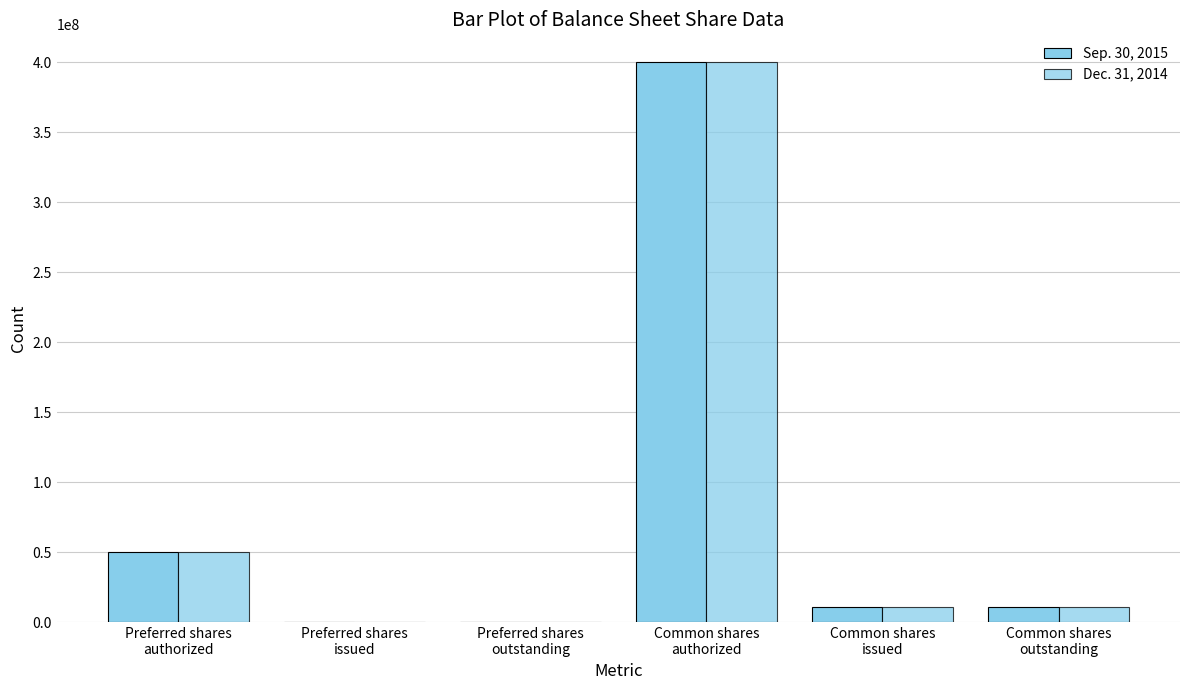

At which label does Dec. 31, 2014 reach its minimum?

Preferred shares
issued